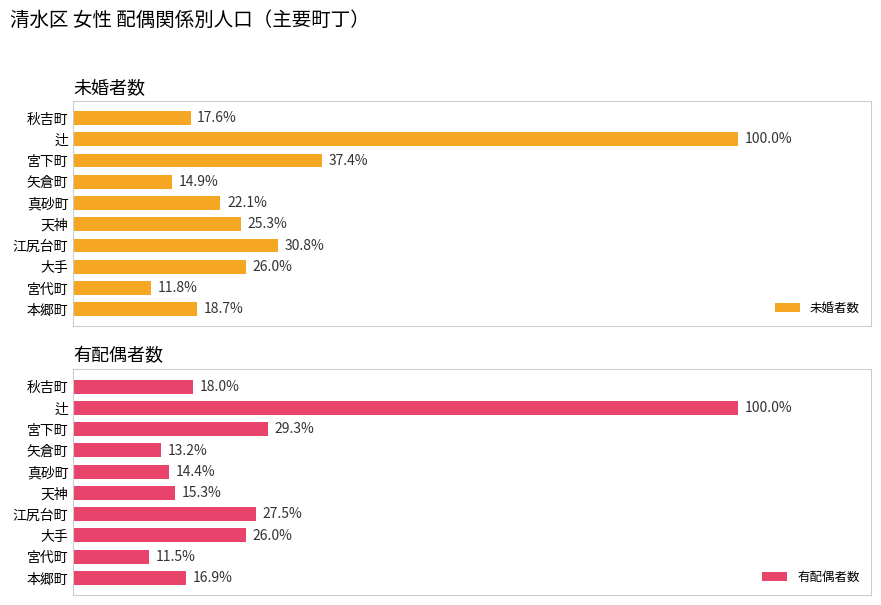

What is the difference between the second highest and minimum values in the 有配偶者数 series?

17.8